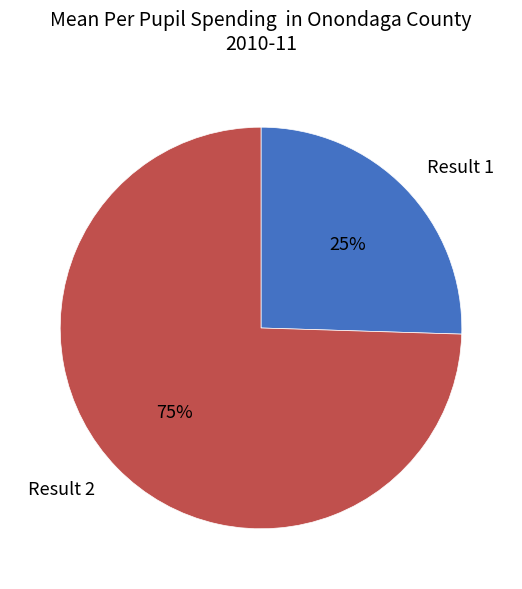

Is there a majority slice in this chart?

Yes